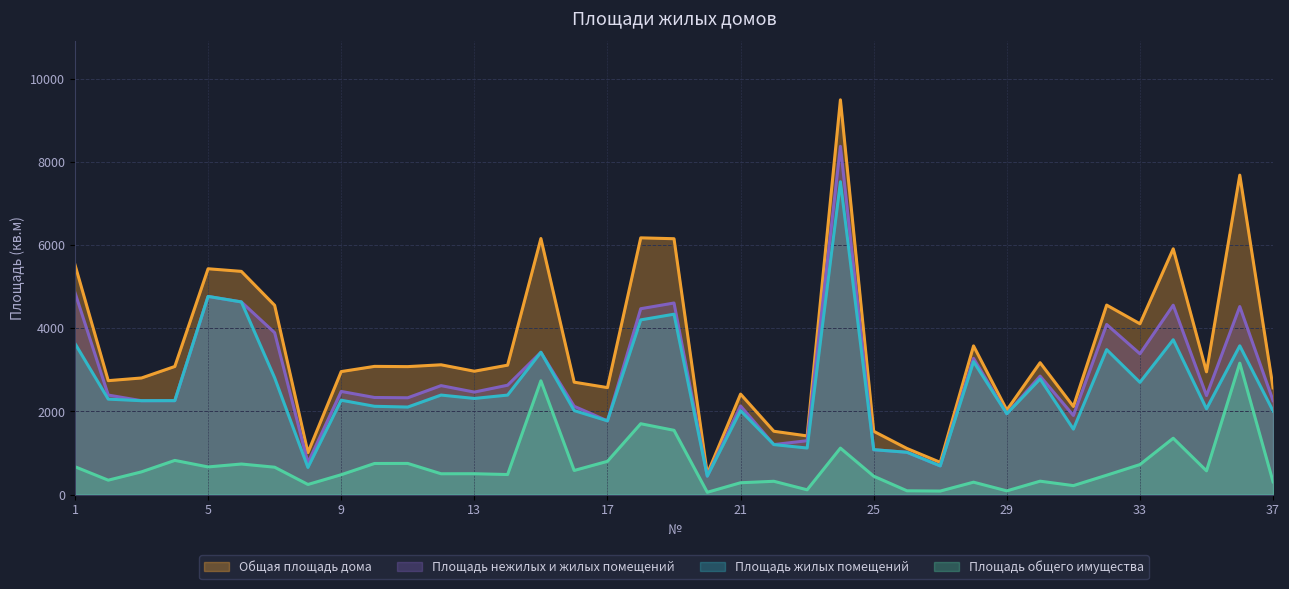

What is the value of the Площадь жилых помещений point at the 3rd from the left?

2259.1